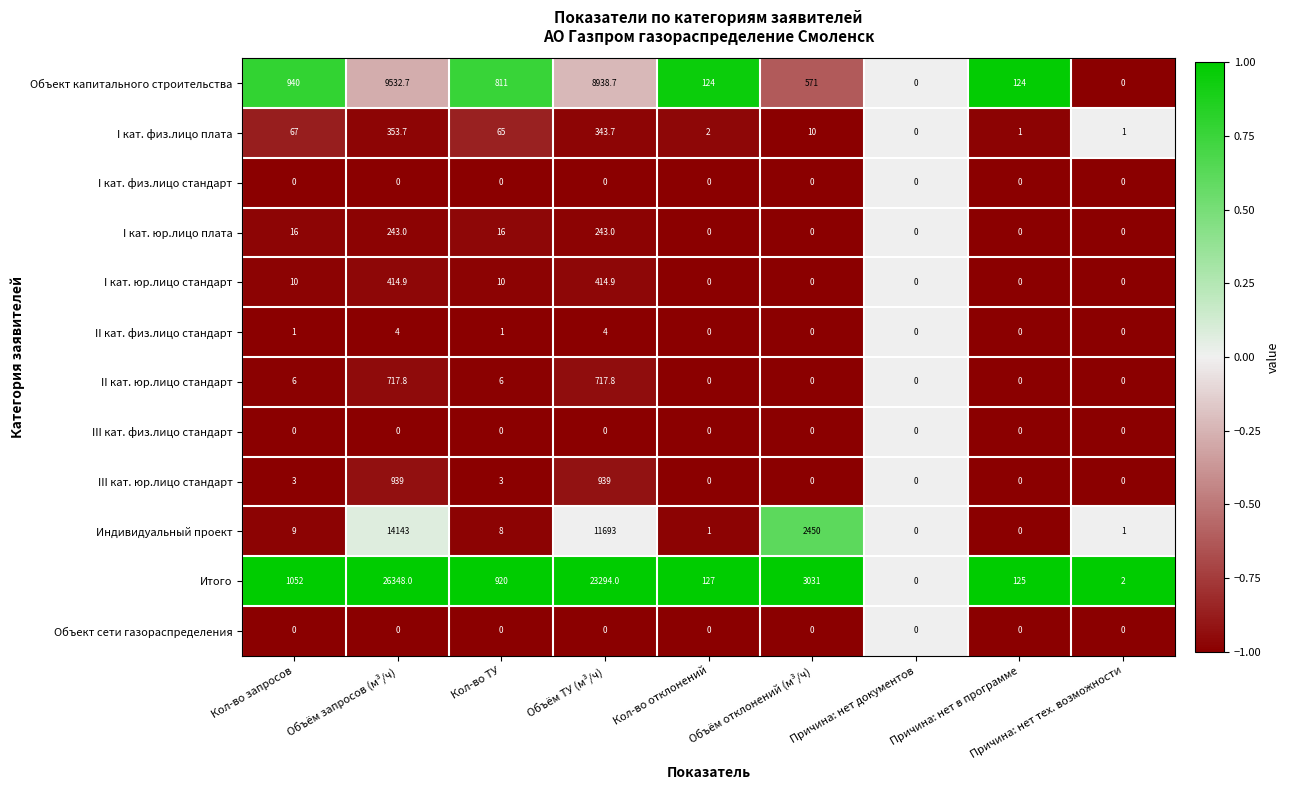

Count the number of categories in the chart.

9